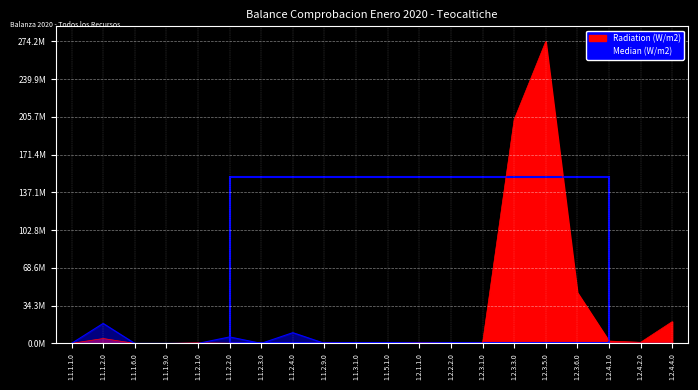

List the labels in order of Radiation (W/m2) value, smallest first.

1.1.1.9.0, 1.1.2.3.0, 1.1.2.4.0, 1.1.3.1.0, 1.1.5.1.0, 1.2.2.2.0, 1.1.1.6.0, 1.1.1.1.0, 1.2.3.1.0, 1.1.2.9.0, 1.1.2.2.0, 1.2.1.1.0, 1.1.2.1.0, 1.2.4.2.0, 1.2.4.1.0, 1.1.1.2.0, 1.2.4.4.0, 1.2.3.6.0, 1.2.3.3.0, 1.2.3.5.0